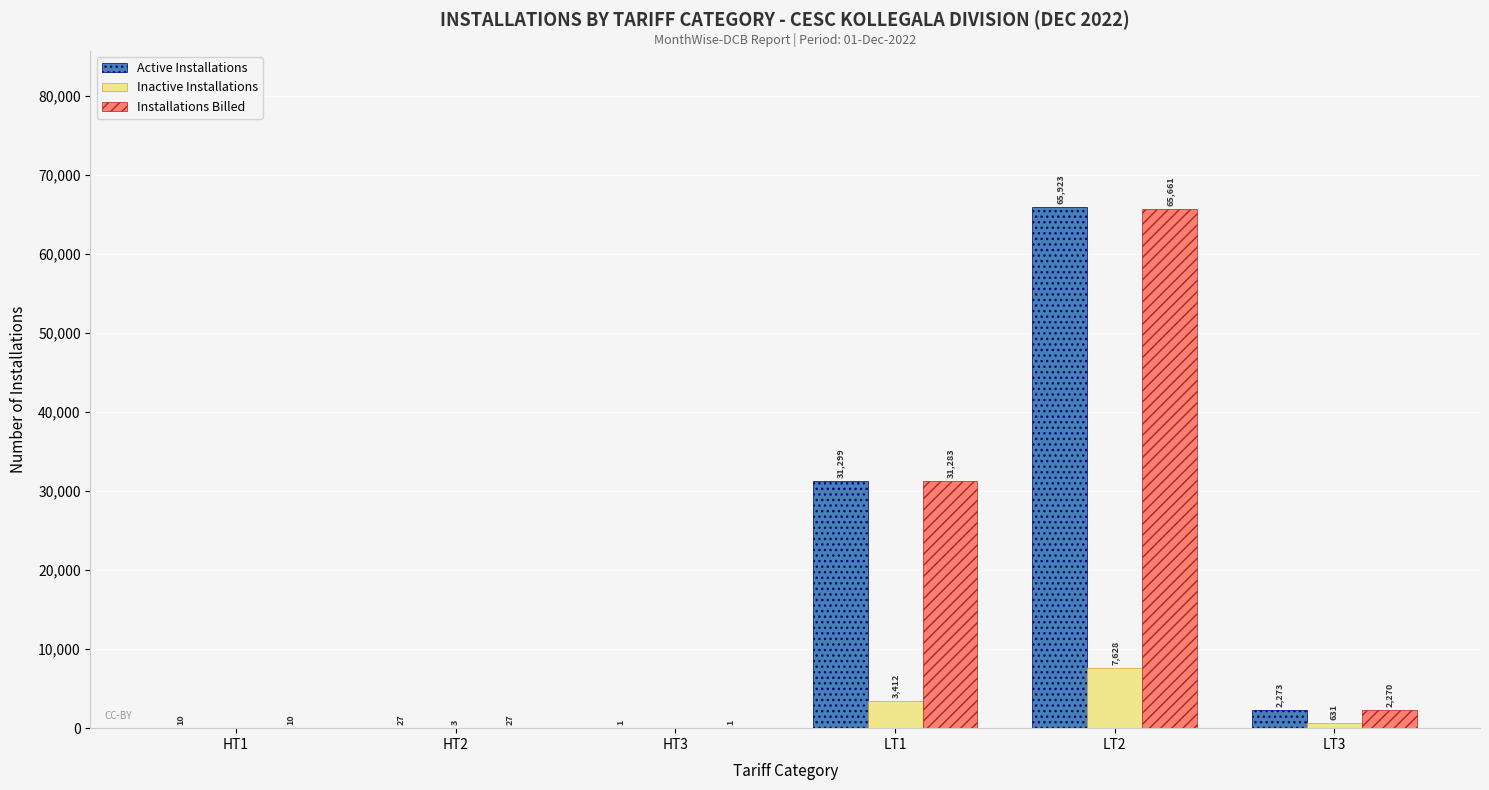

What is the highest value of the Active Installations series?

65923